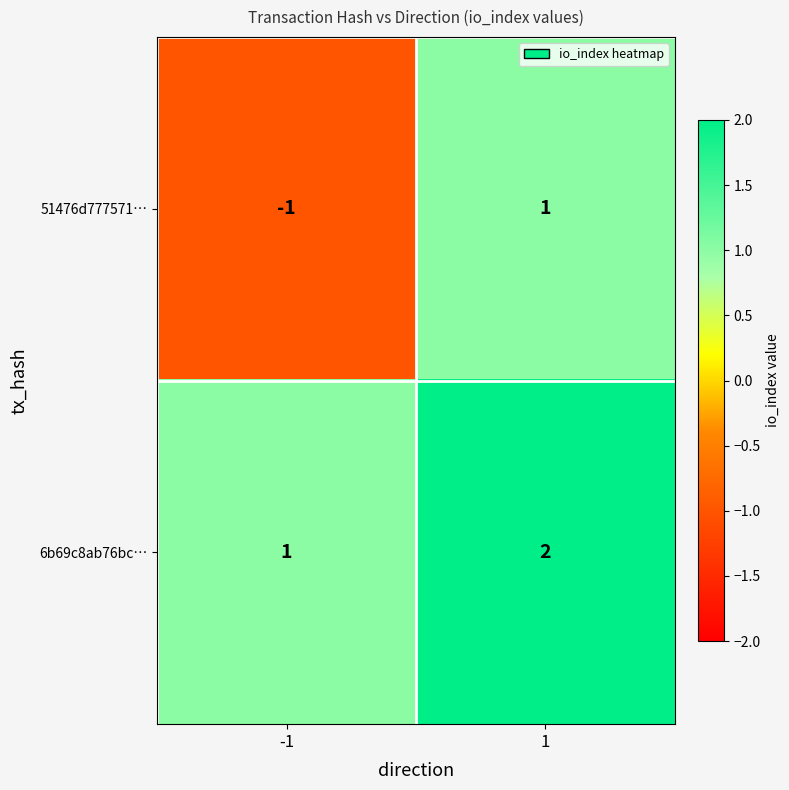

What is the difference between the highest and lowest values at 1?

1